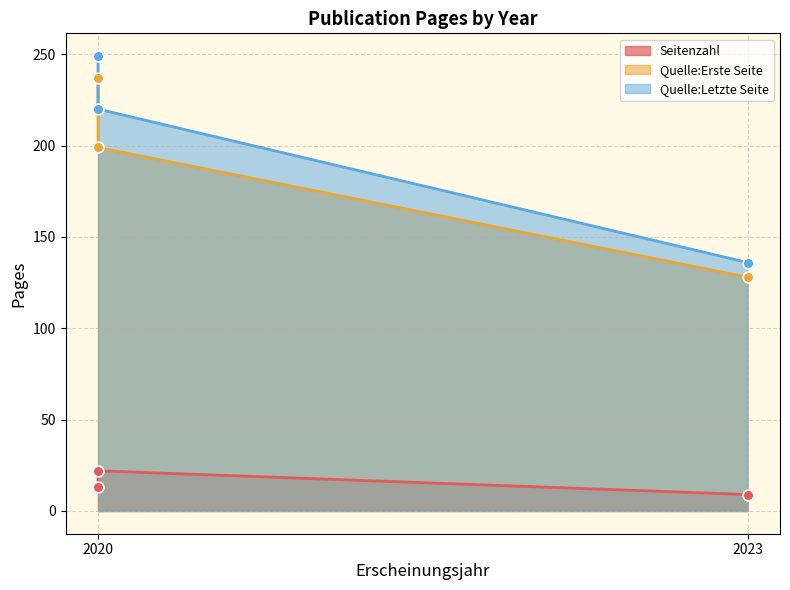

Is the value of Quelle:Erste Seite at 2020 greater than the value of Seitenzahl at 2020?

Yes